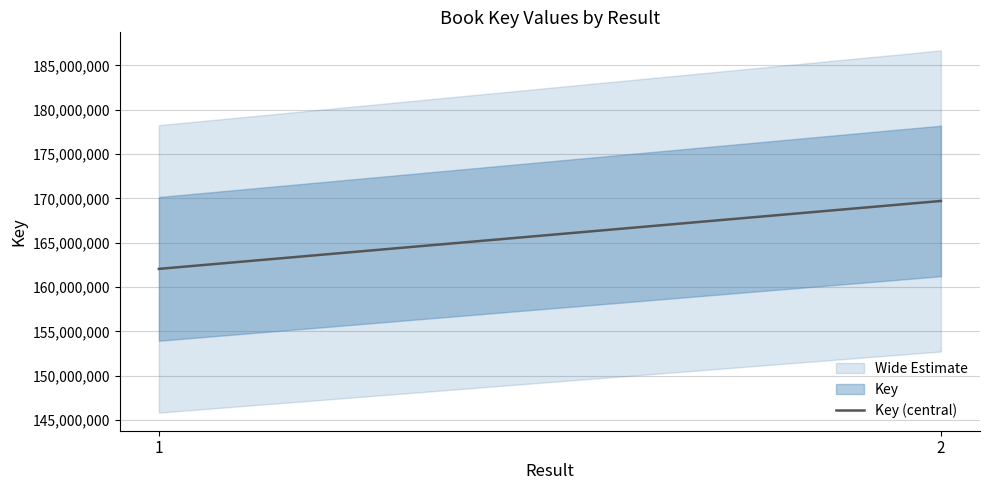

The value at 1 is 162055600. True or false?

True